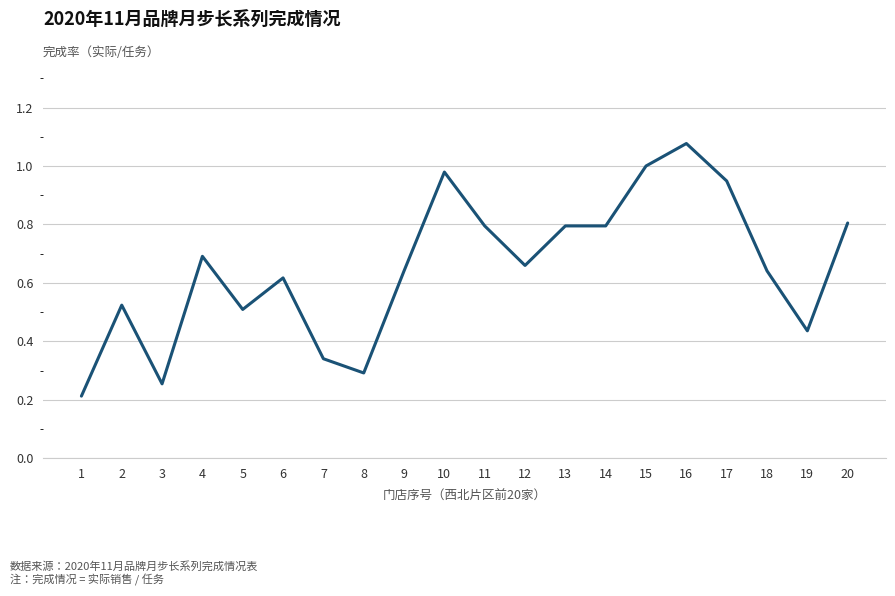

What is the change in value from 18 to 20?

+0.2